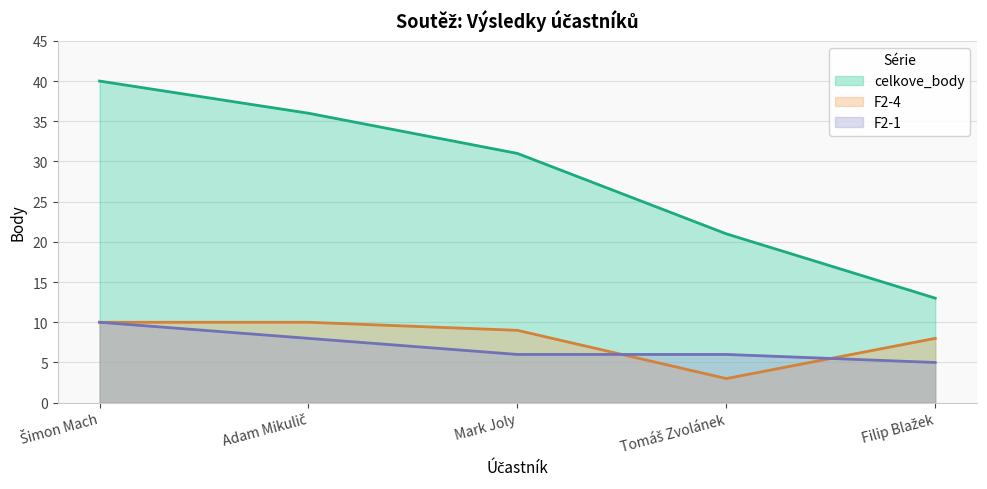

True or false: F2-1 has more than 1 points higher than both neighbors.

False